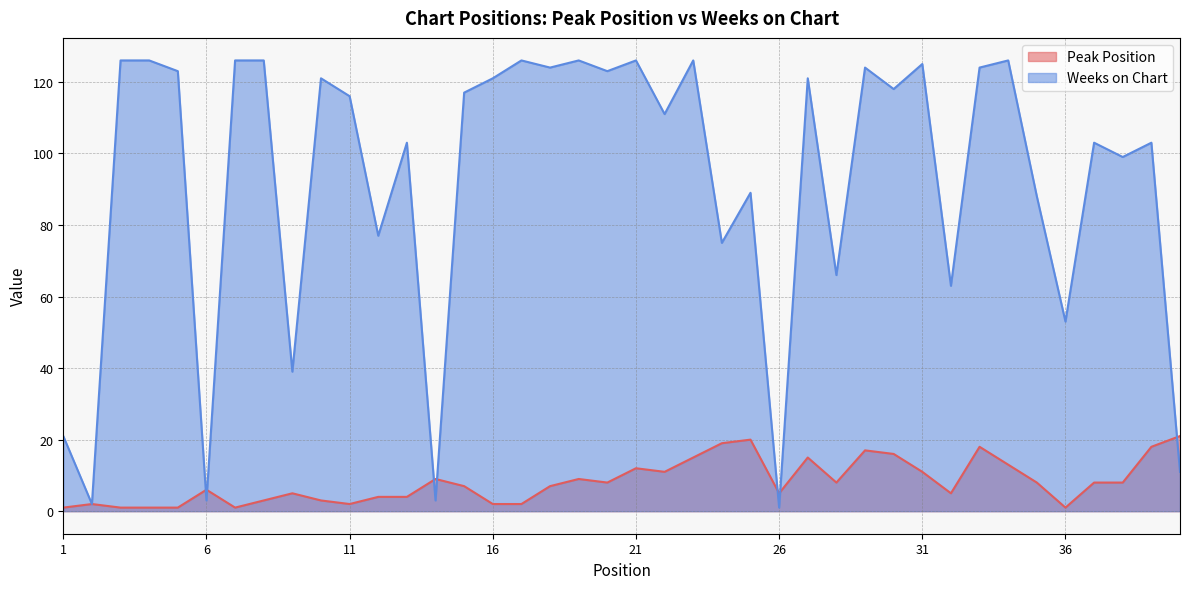

The value of Peak Position at 40 is 21. True or false?

True